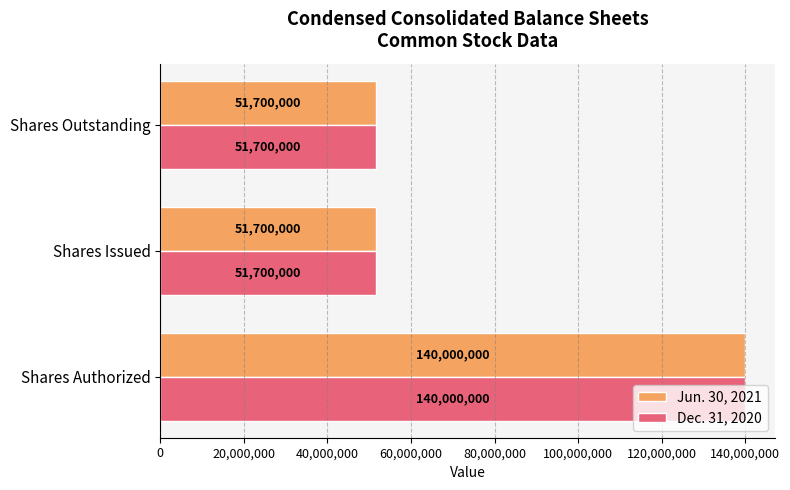

Is it true that Jun. 30, 2021 equals 51700000 at Shares Outstanding?

True